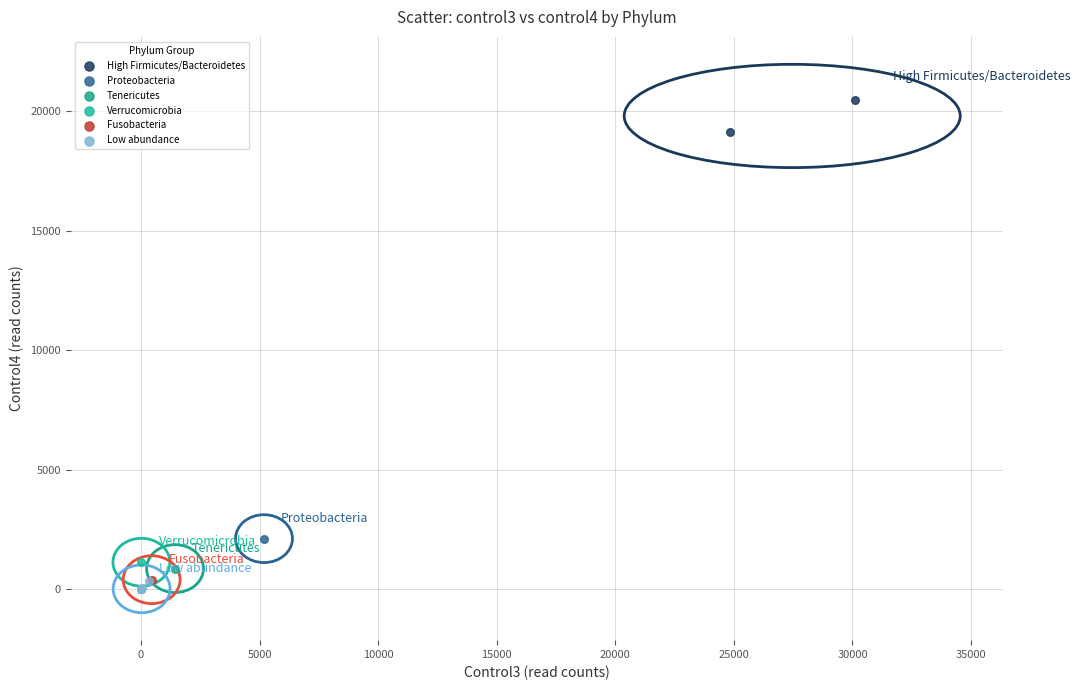

What are all the series names shown in the legend?

High Firmicutes/Bacteroidetes, Proteobacteria, Tenericutes, Verrucomicrobia, Fusobacteria, Low abundance